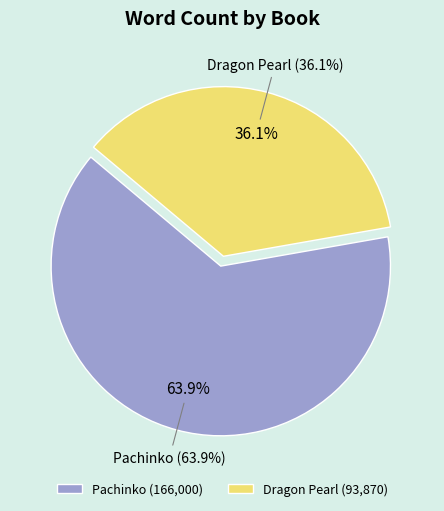

Rank the categories by value from highest to lowest.

Pachinko, Dragon Pearl